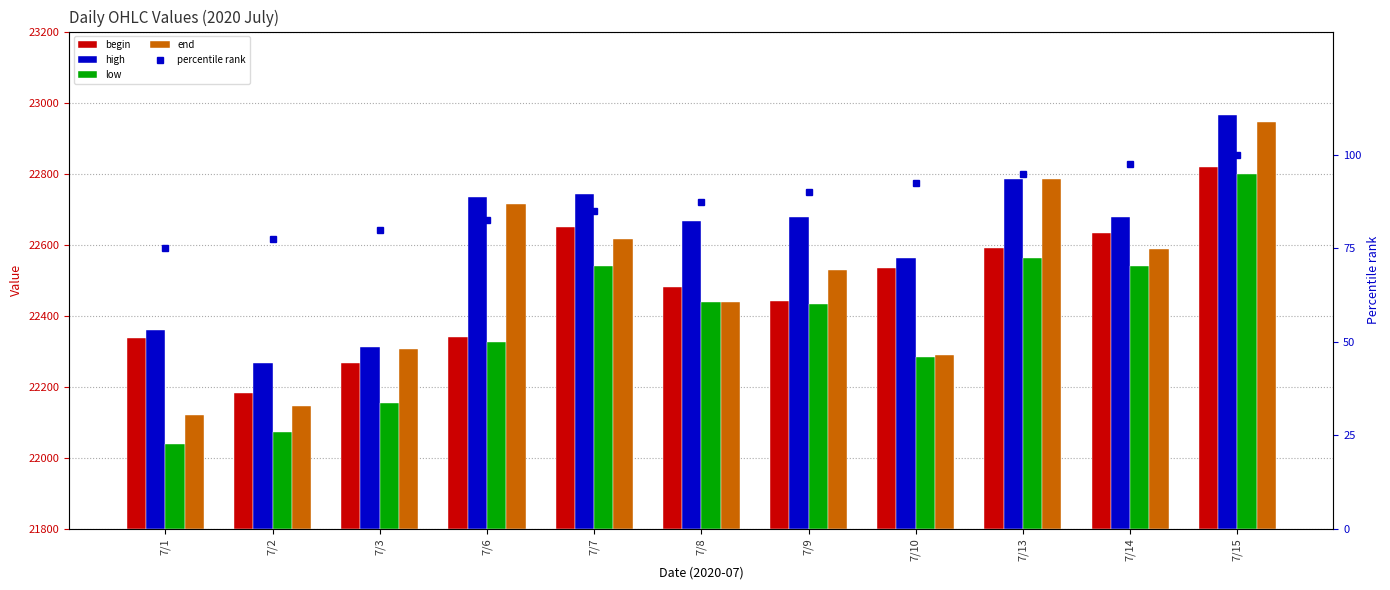

What is the smallest value displayed?

75.0